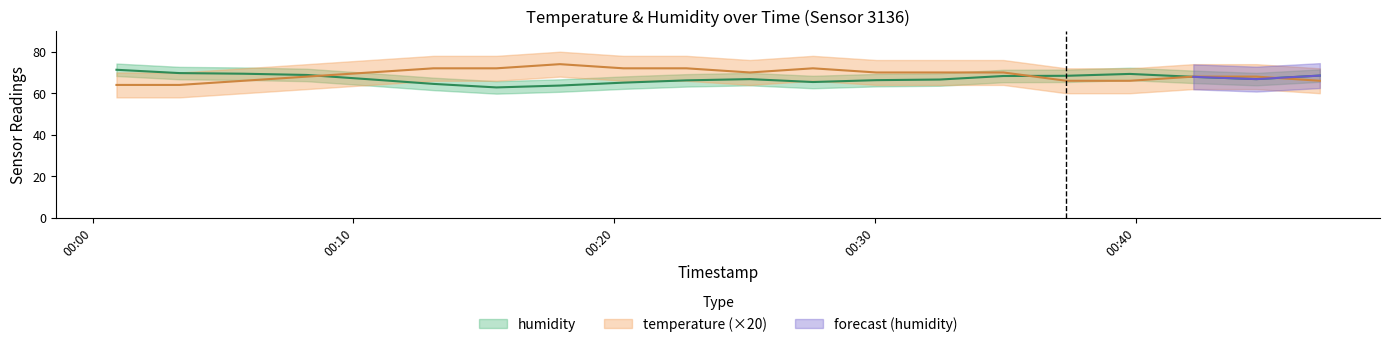

Which series has the largest total across all categories?

temperature